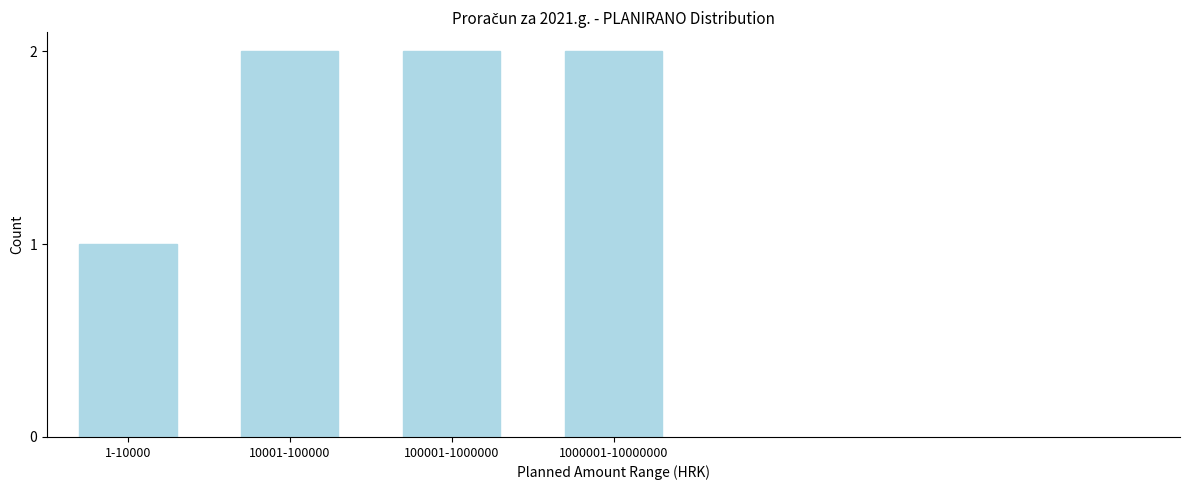

Reading left to right, transcribe all the data shown in this chart.

1-10000=1	10001-100000=2	100001-1000000=2	1000001-10000000=2